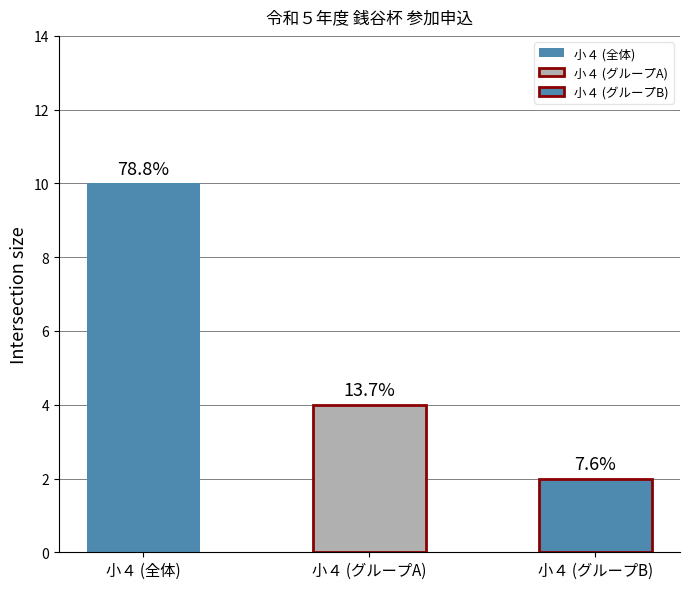

Does the chart contain any negative values?

No